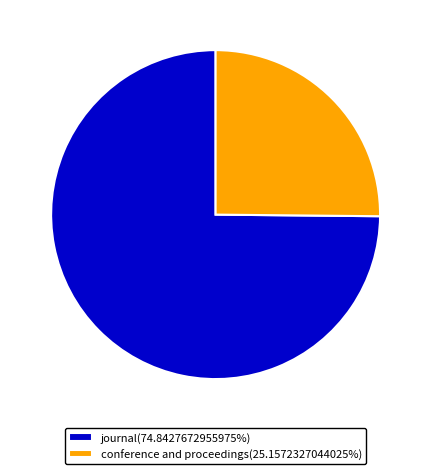

How many segments does this pie chart have?

2